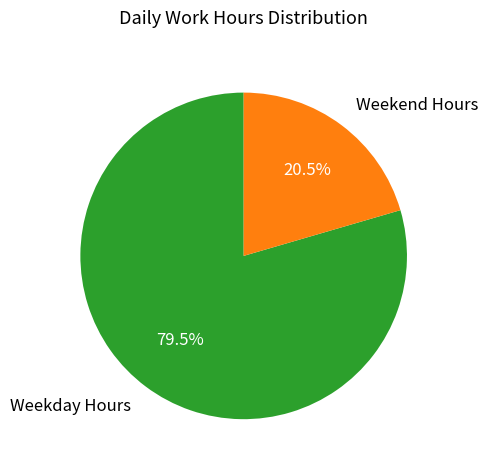

How many segments does this pie chart have?

2